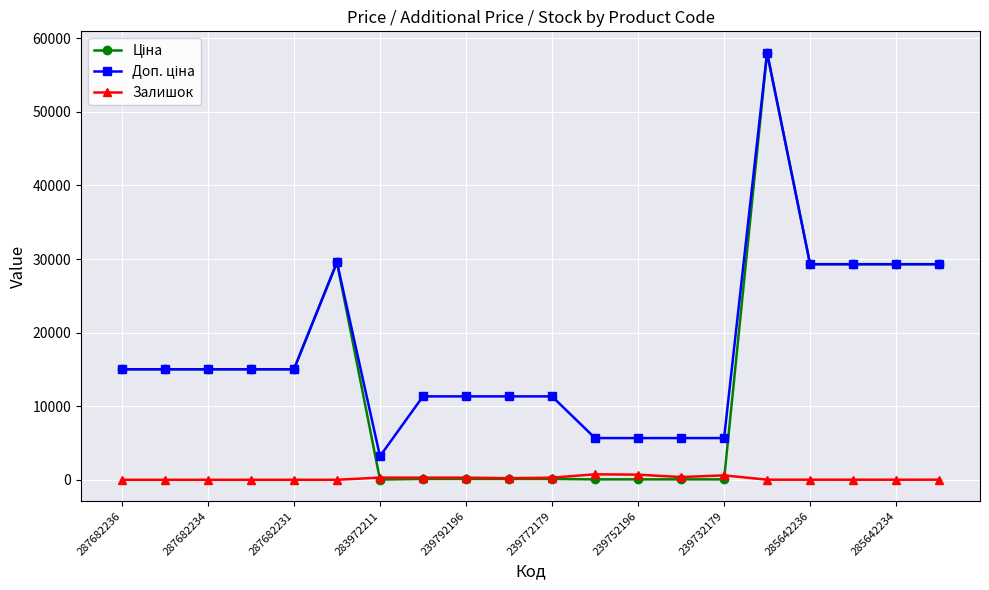

Which series has the largest total across all categories?

Доп. ціна